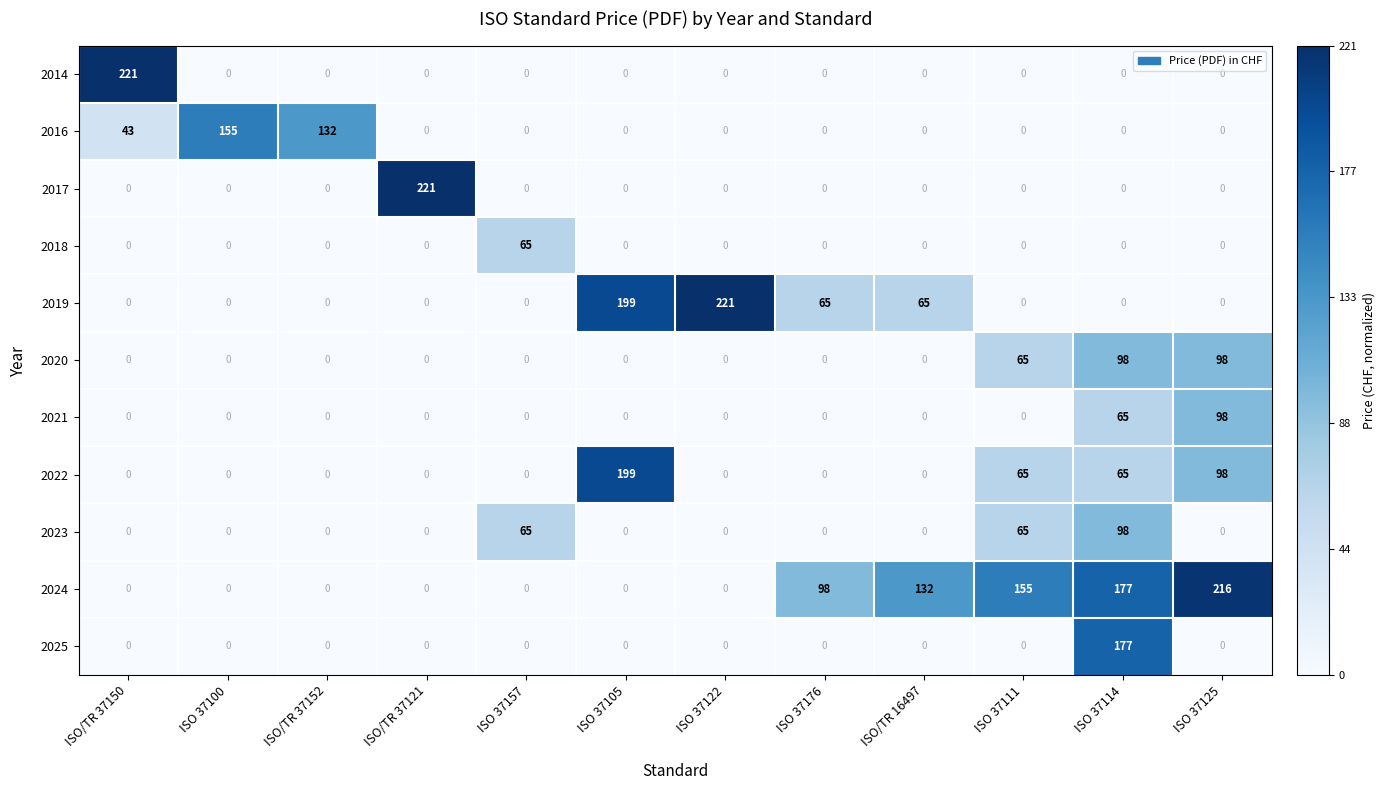

What is the difference between the 2024 values at ISO 37176 and ISO 37111?

57